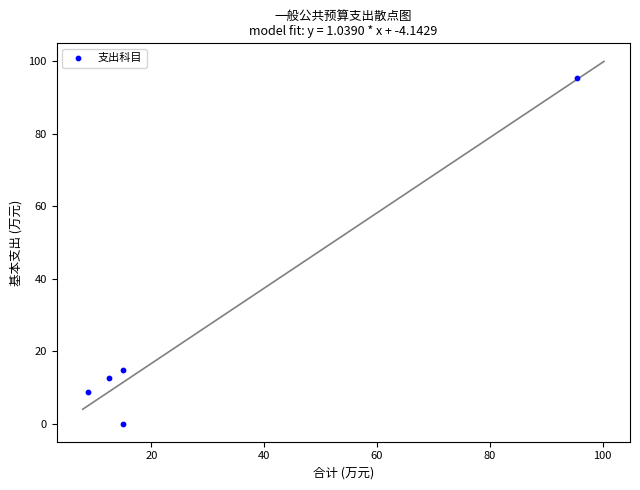

What is the average Y value?

26.3